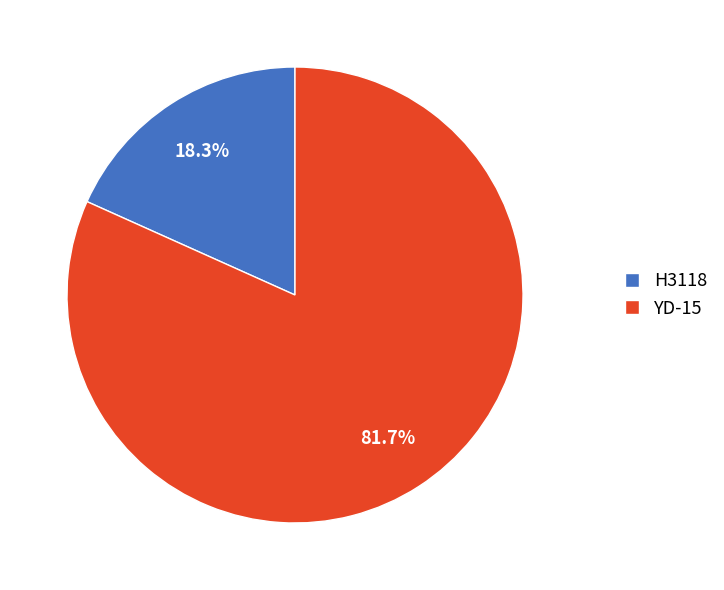

Does H3118 represent more than half of the total?

No